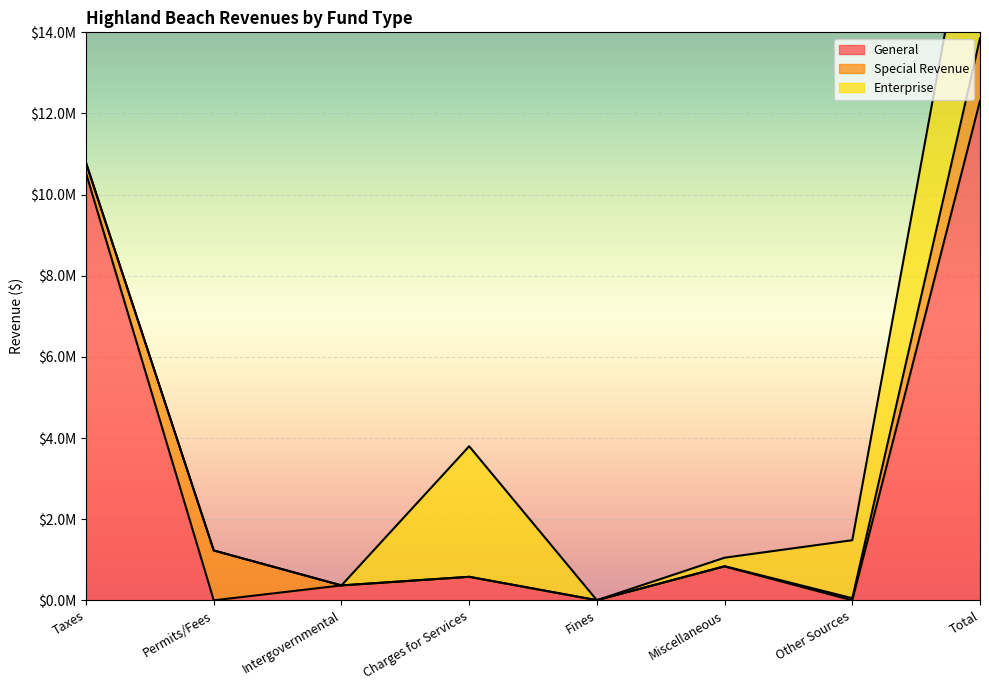

What are all the series names shown in the legend?

General, Special Revenue, Enterprise